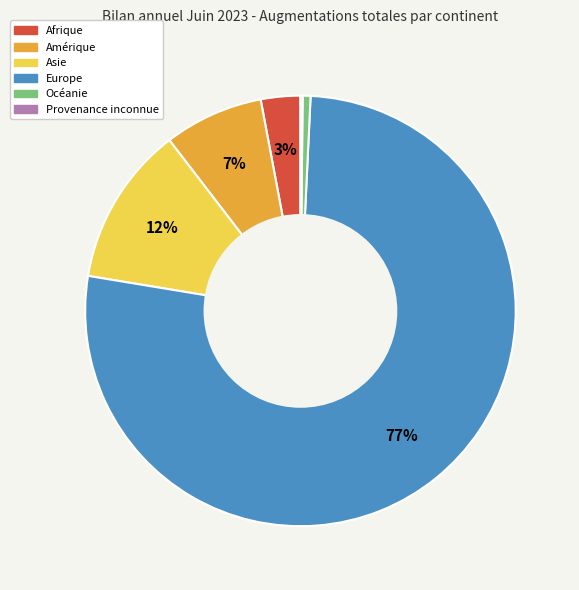

Which has a higher value, Afrique or Asie?

Asie